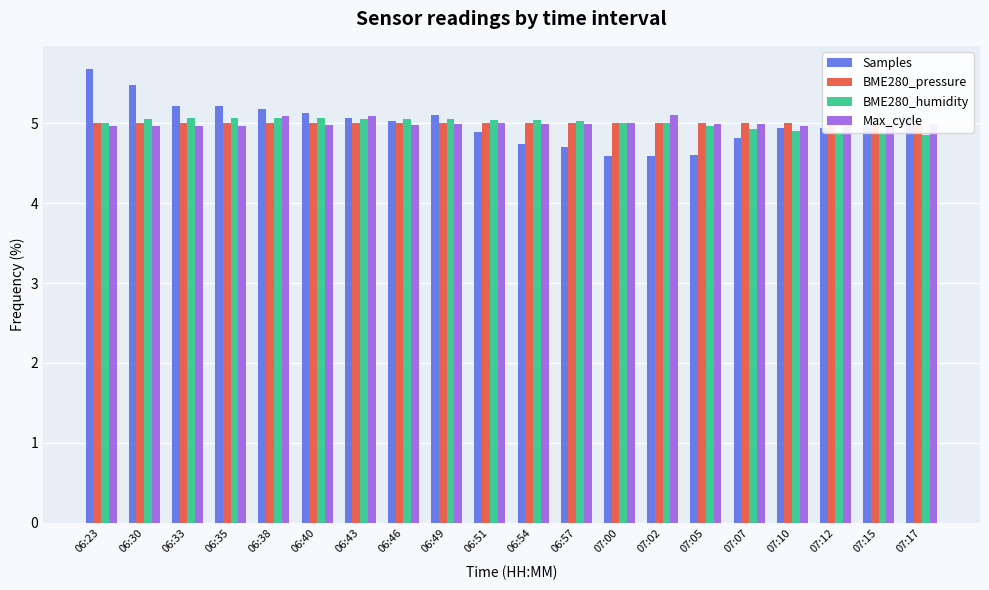

Is it true that BME280_pressure equals 5.0 at 06:38?

True